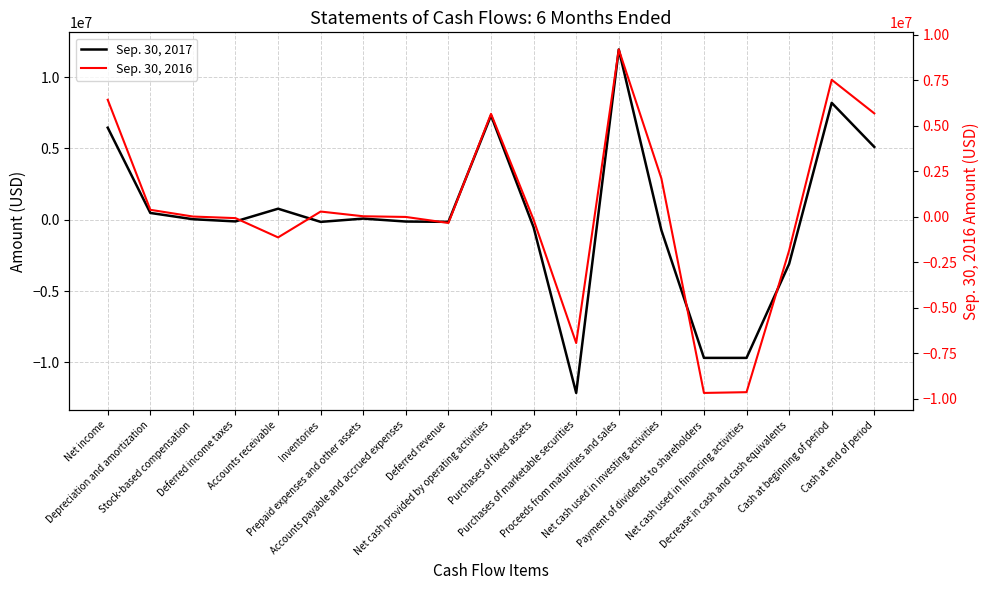

How many distinct data groups are displayed?

2